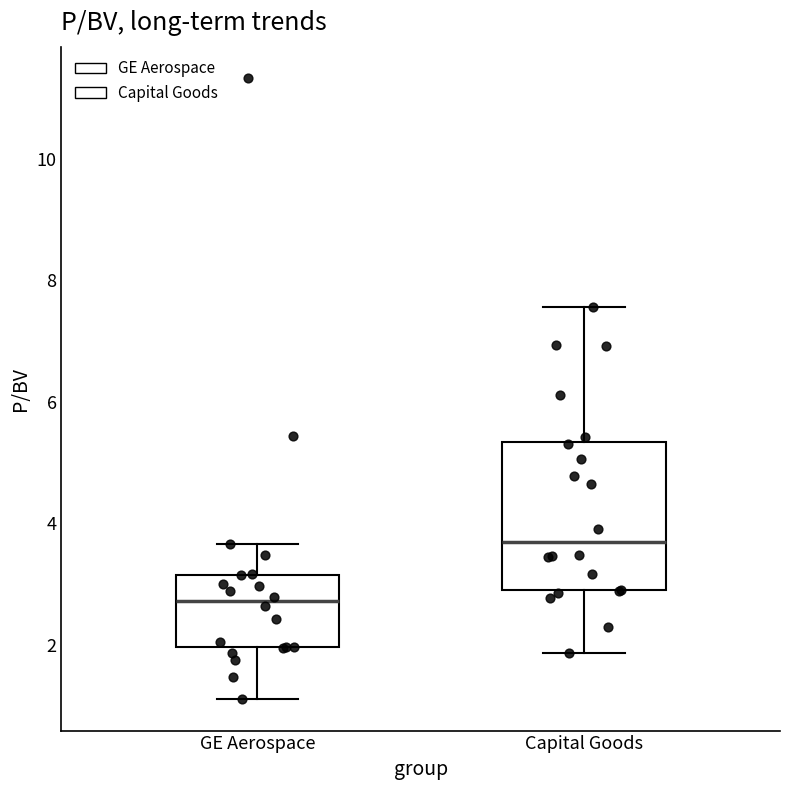

Where is the lower edge of the box for GE Aerospace on the y-axis? The values are not printed on the chart, so give them approximately, as read against the axis.

2.0